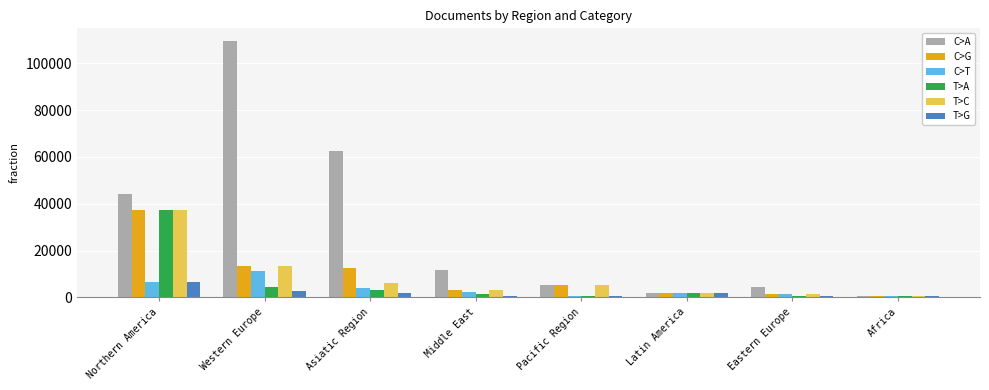

What is the difference between the C>T values at Western Europe and Pacific Region?

10588